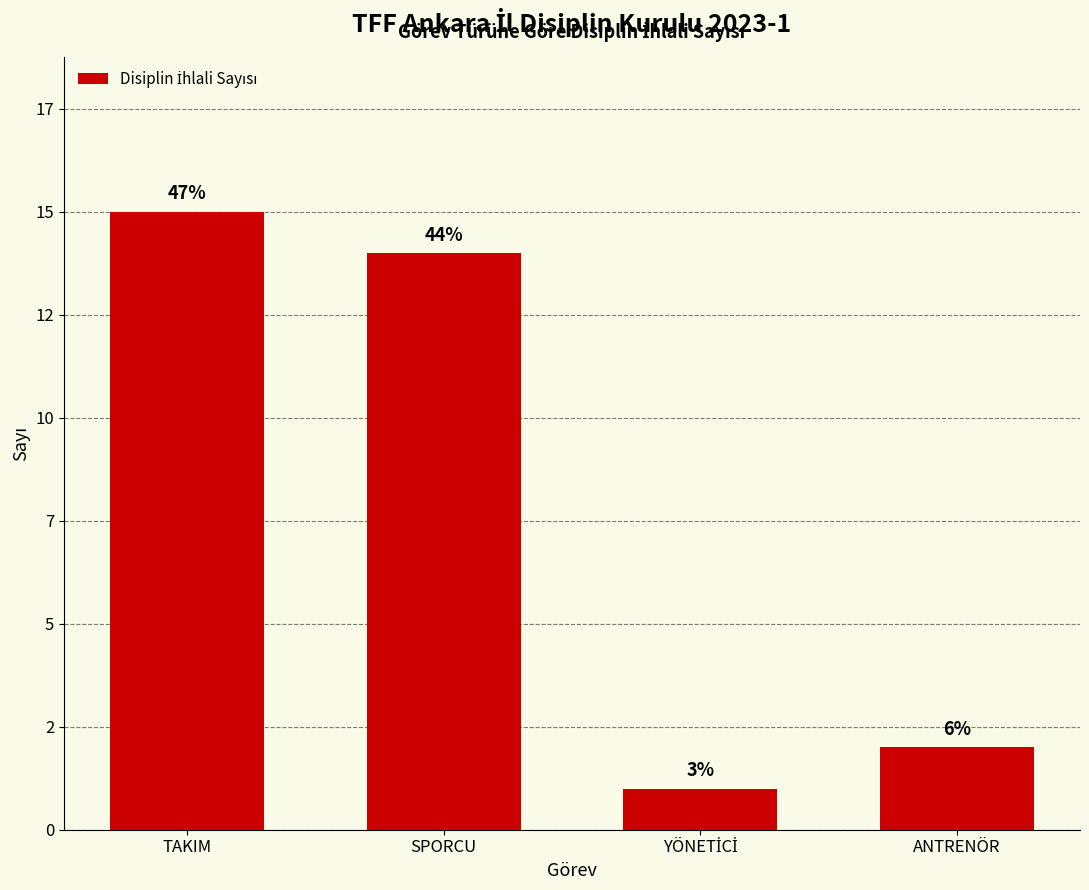

Does the chart contain any negative values?

No